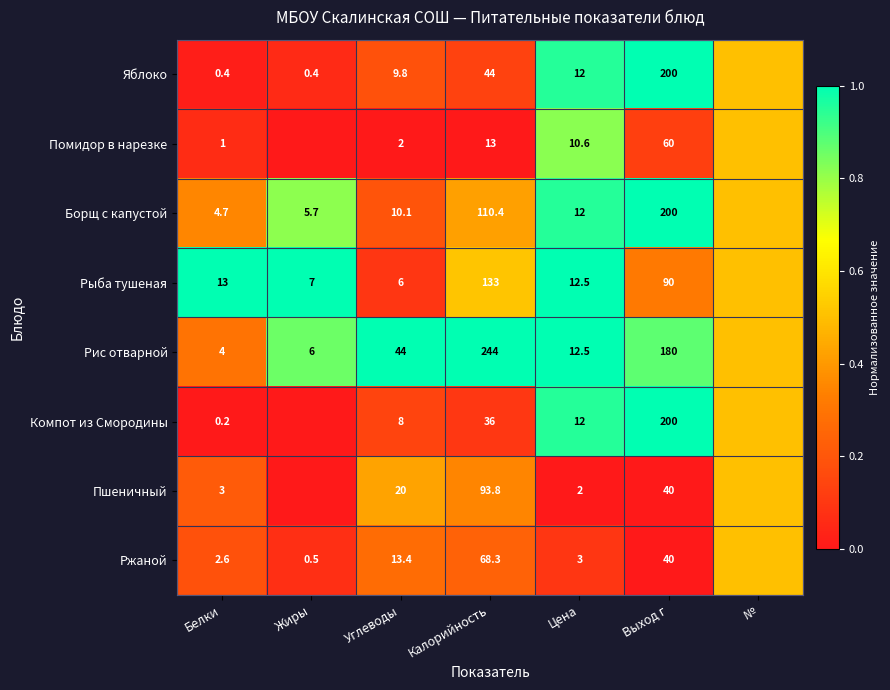

Is it true that Рыба тушеная equals 90.0 at Выход г?

True